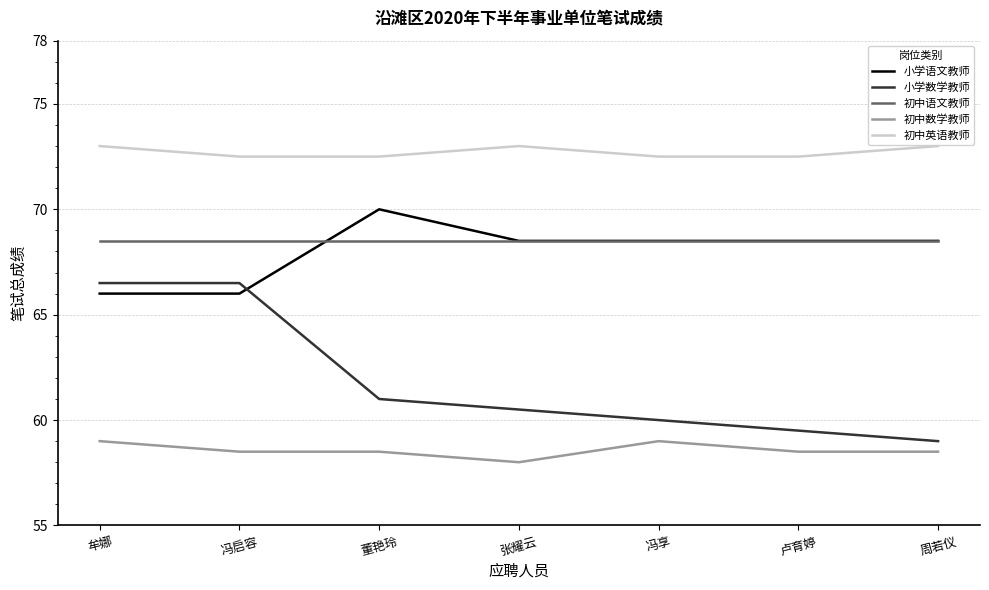

What are all the series names shown in the legend?

小学语文教师, 小学数学教师, 初中语文教师, 初中数学教师, 初中英语教师